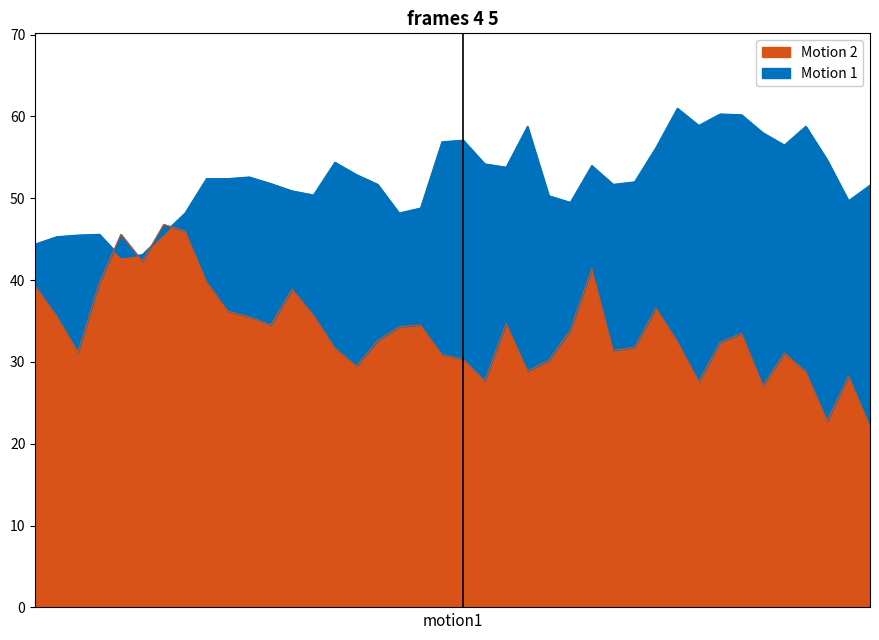

What is the maximum value for Motion 2?

46.8